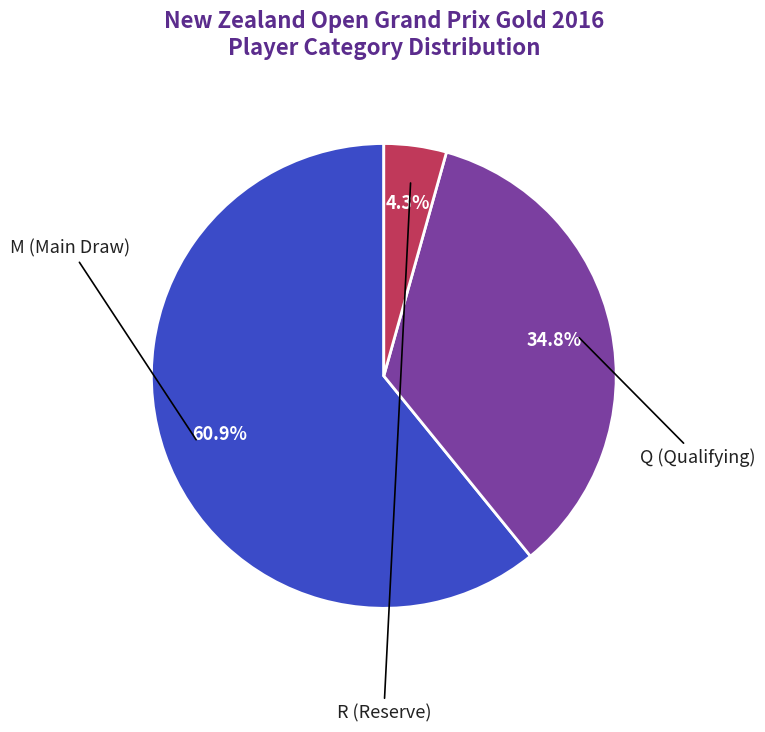

Which slice is the smallest?

R